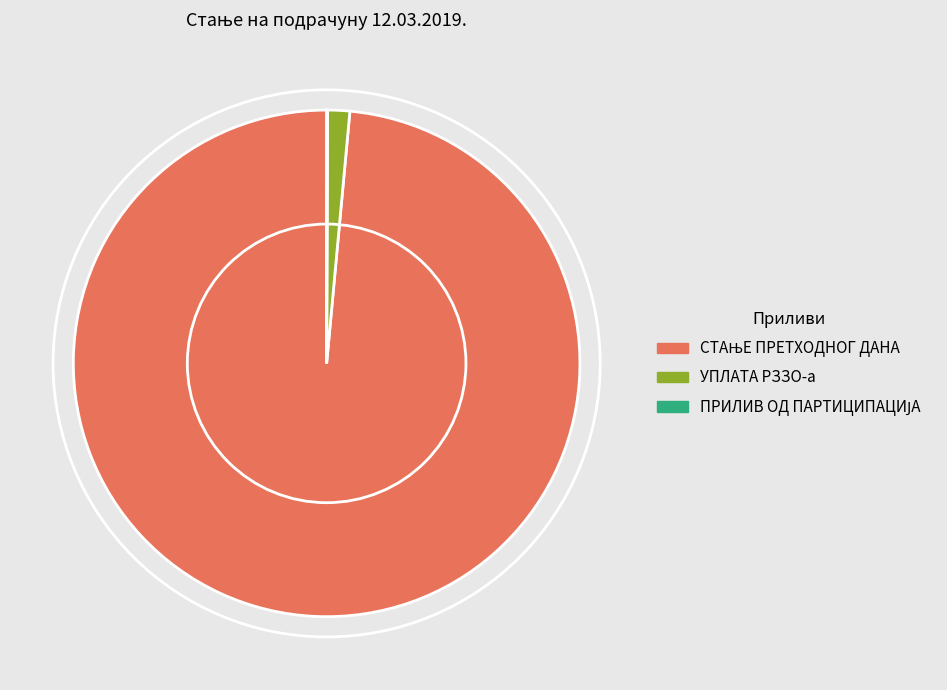

True or false: УПЛАТА РЗЗО-а accounts for 1% of the total.

True